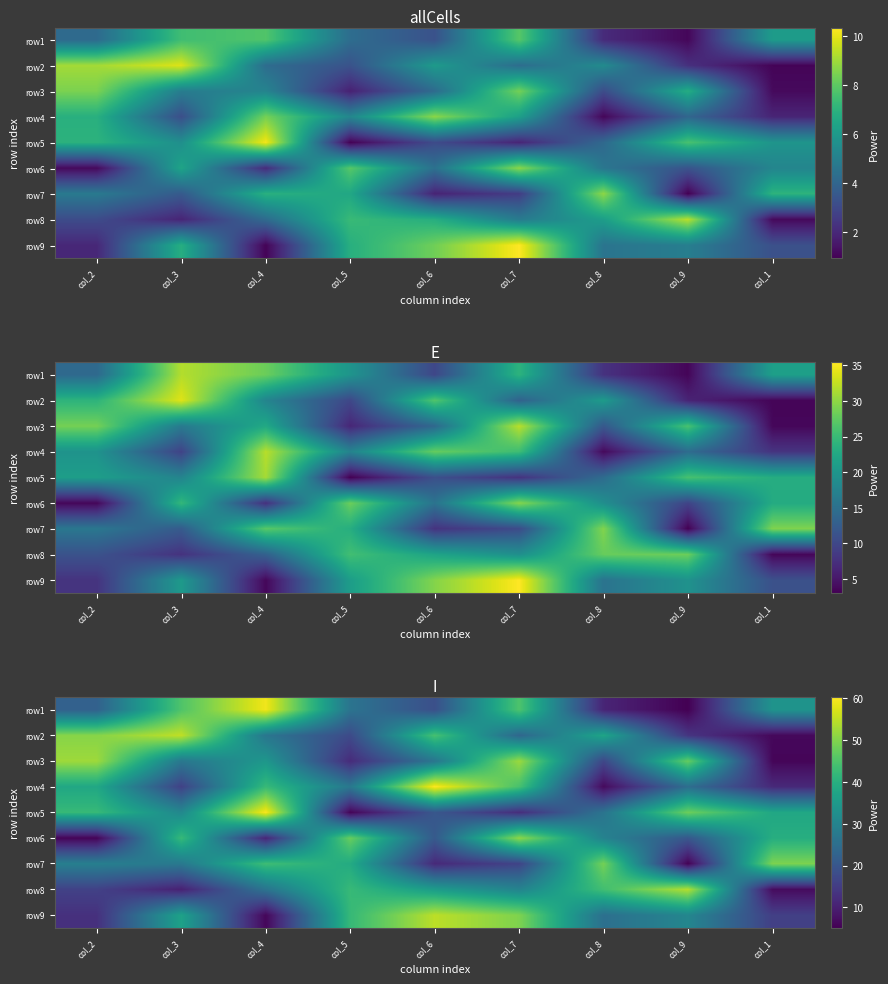

Which has a higher value, col_9 or col_6?

col_6